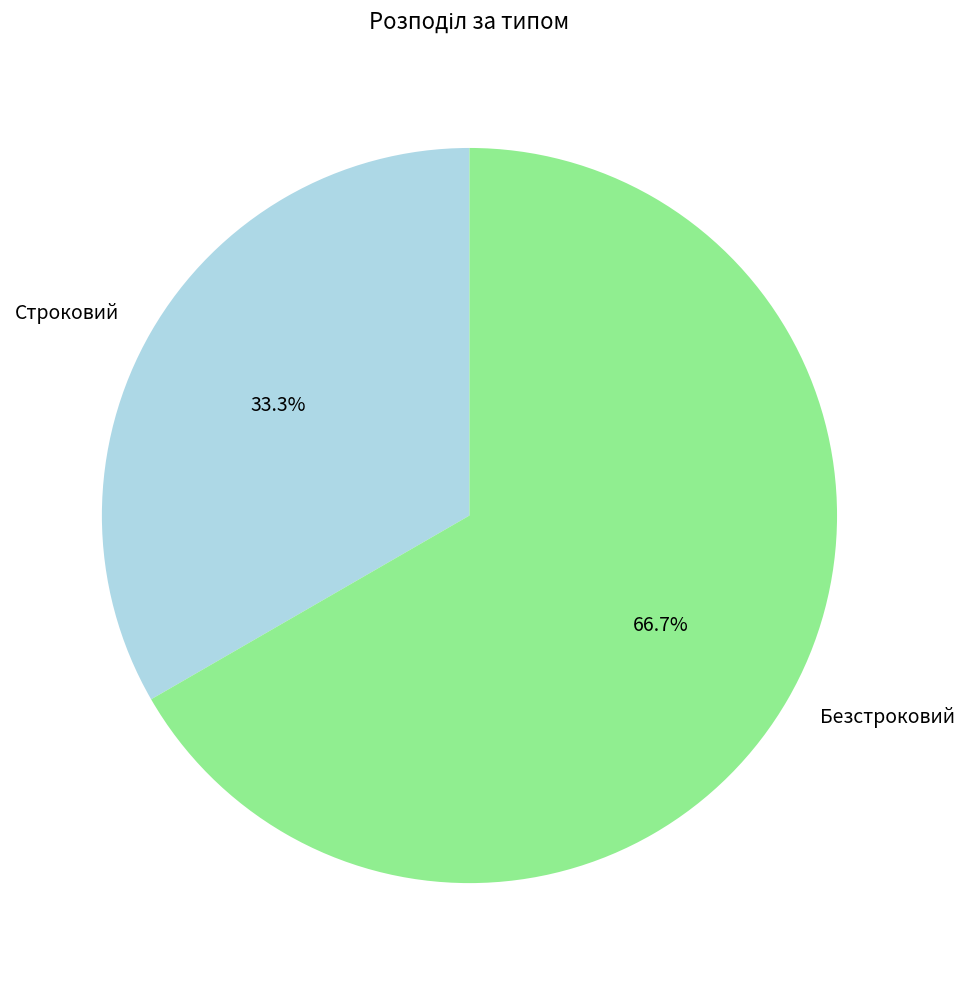

True or false: Безстроковий accounts for 81% of the total.

False